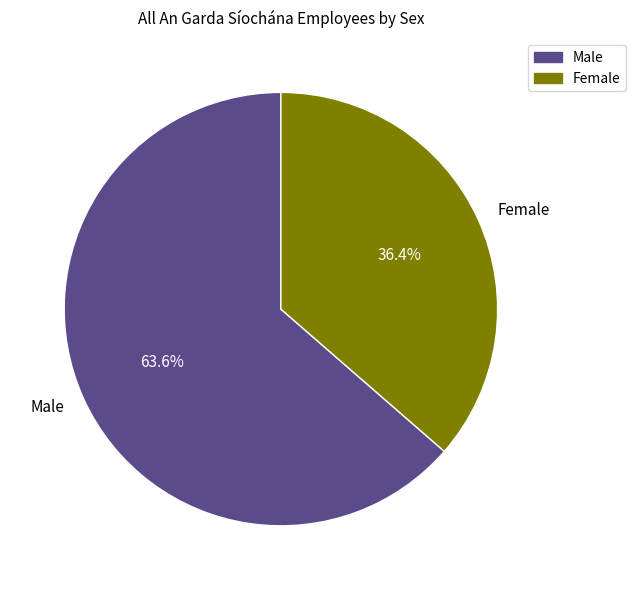

Do Male and Female together represent more than half of the pie?

Yes